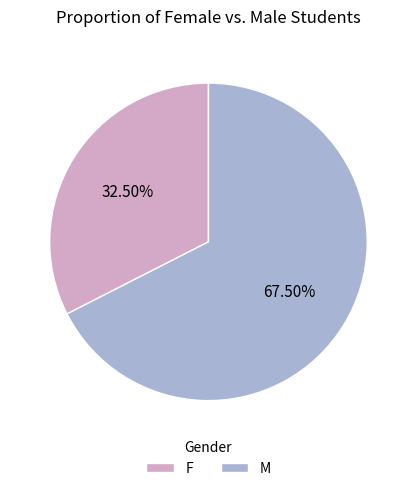

Which has a higher value, F or M?

M